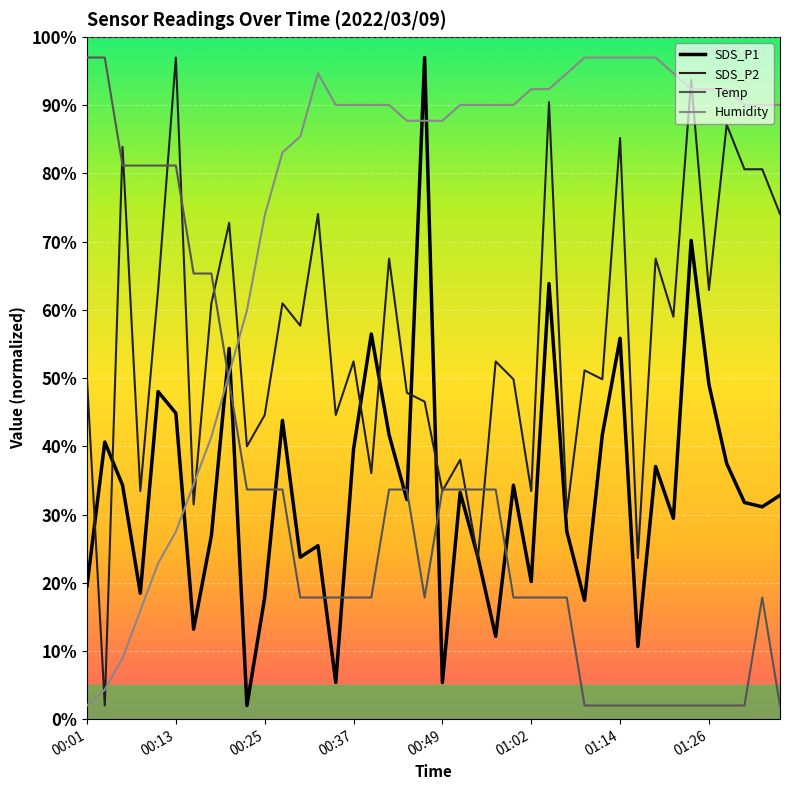

Which series has the largest total across all categories?

Humidity